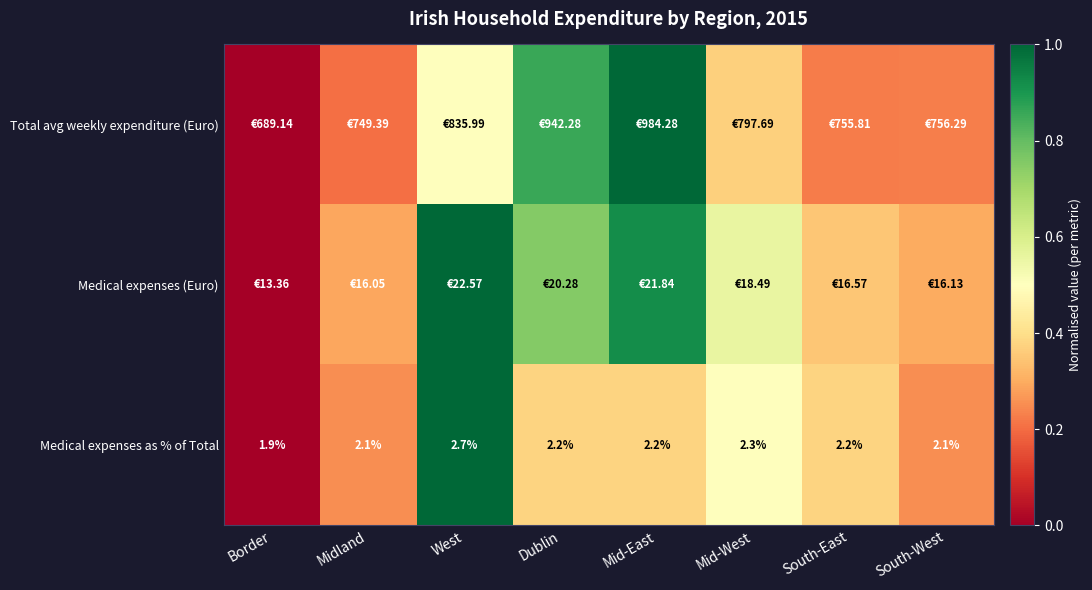

At which label is Medical expenses as % of Total closest to 2?

Border